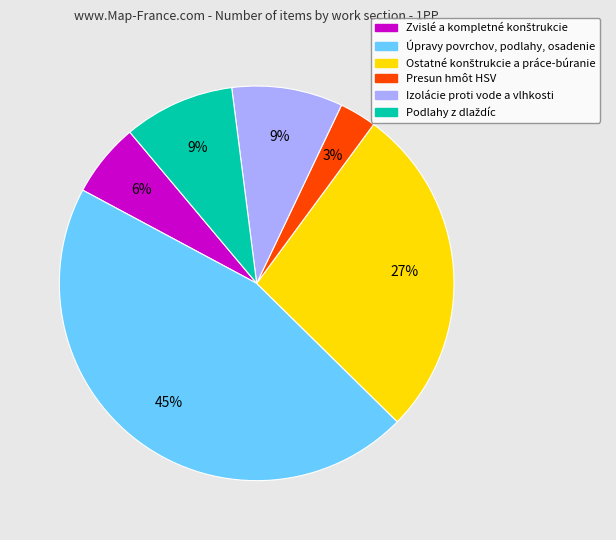

Is there a majority slice in this chart?

No